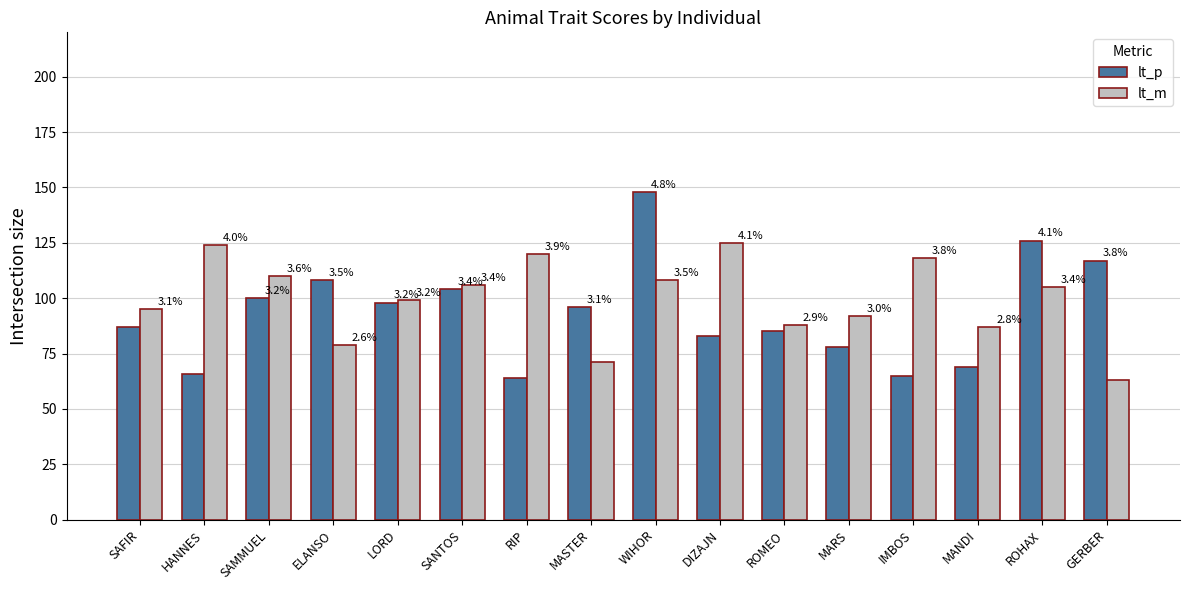

Which series has the largest range (max minus min)?

lt_p